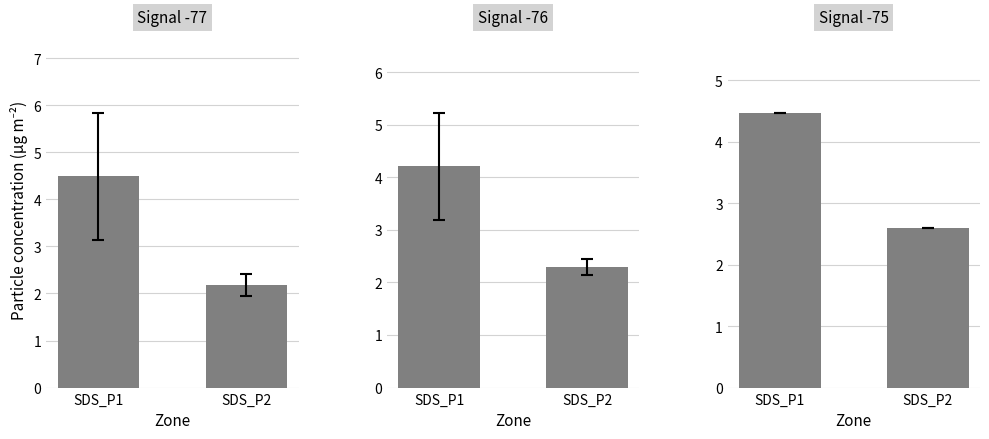

True or false: Signal -76 has a value of 2.3 at SDS_P2.

True